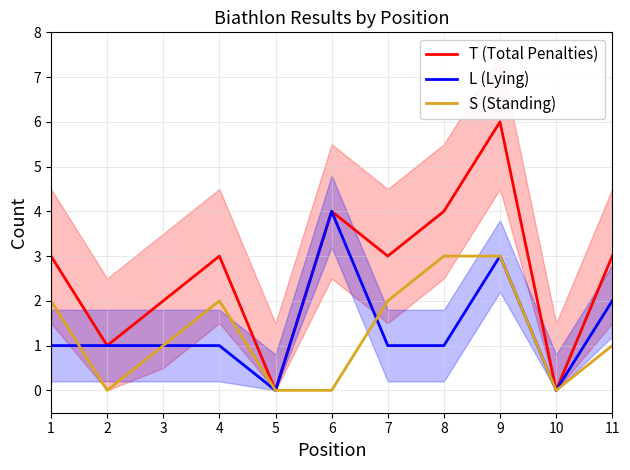

Which series changed the most between 1 and 10?

T (Total Penalties)